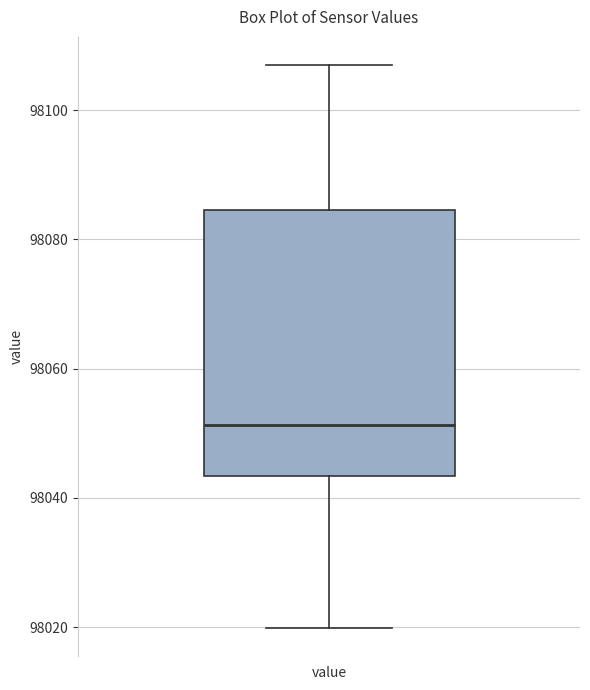

Read this box plot against the y-axis: the position of the median line, the range covered by the box, and the ends of both whiskers. The values are not printed on the chart, so give them approximately, as read against the axis.

median 98052, box 98044 to 98084, whiskers 98020 to 98106